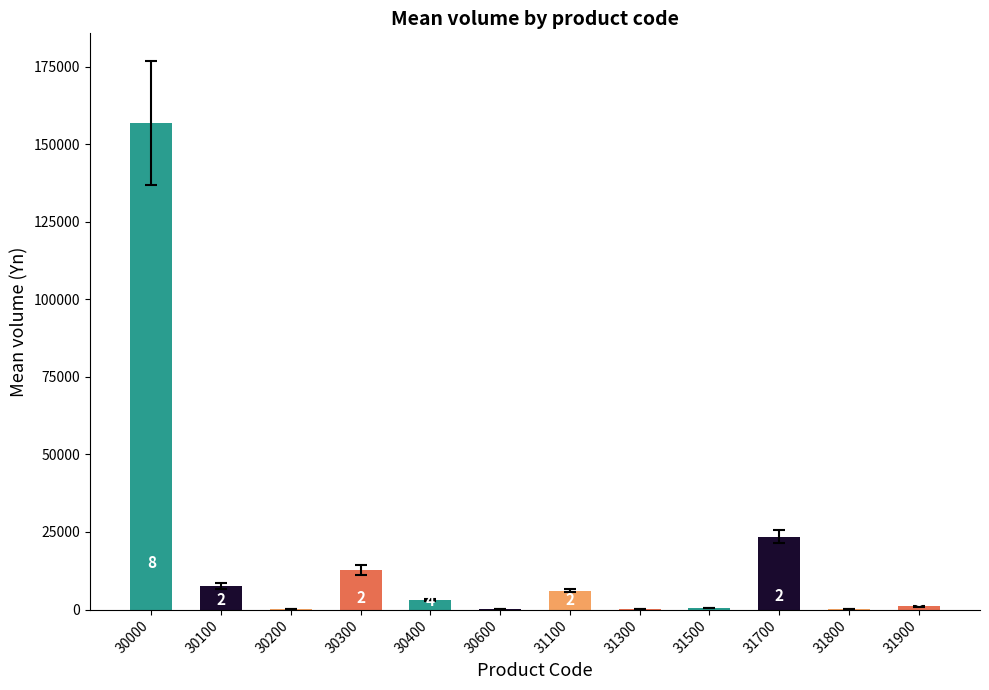

Which category has the highest value across all series?

30000